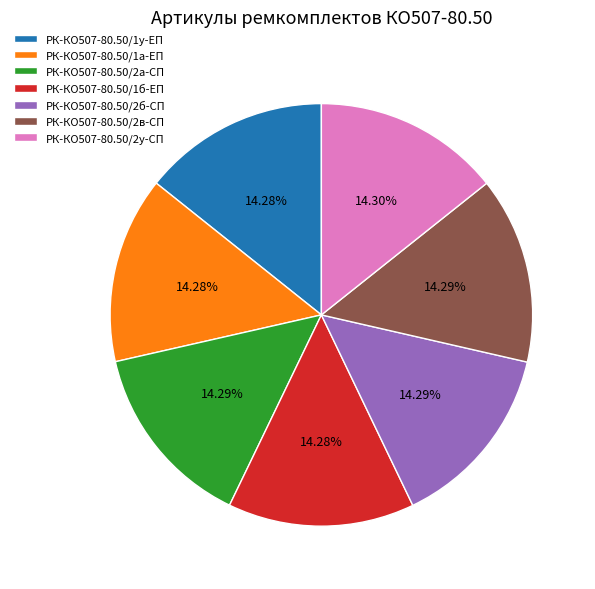

Count the number of slices in the pie.

7